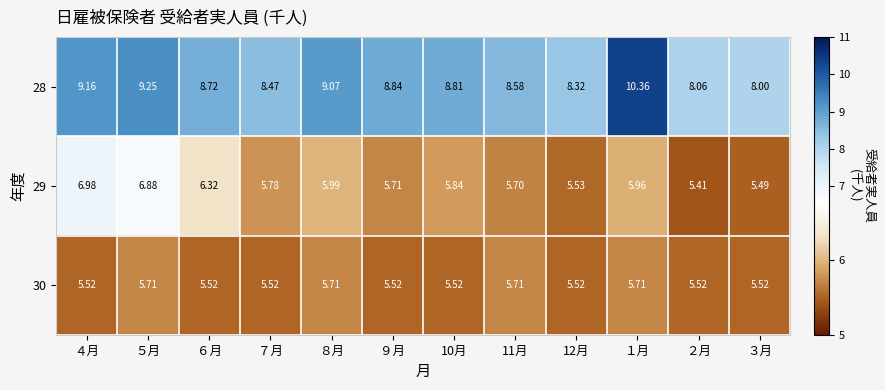

How many distinct data groups are displayed?

3